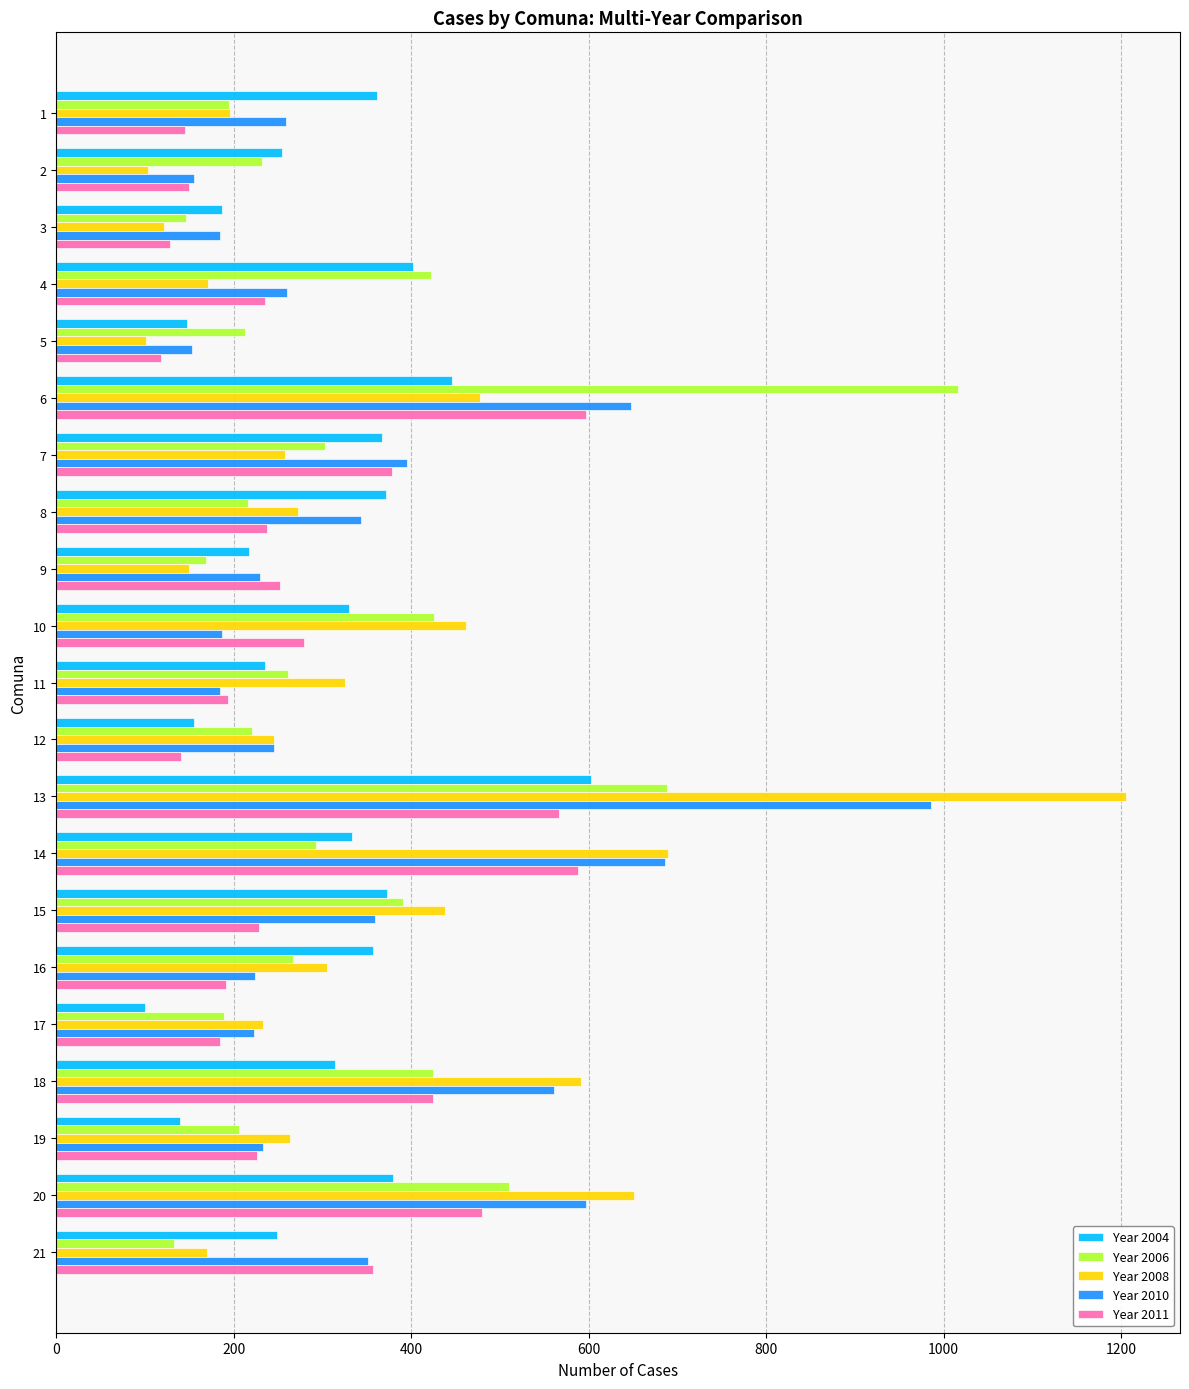

Between 11 and 14, which series saw the biggest shift?

Year 2010